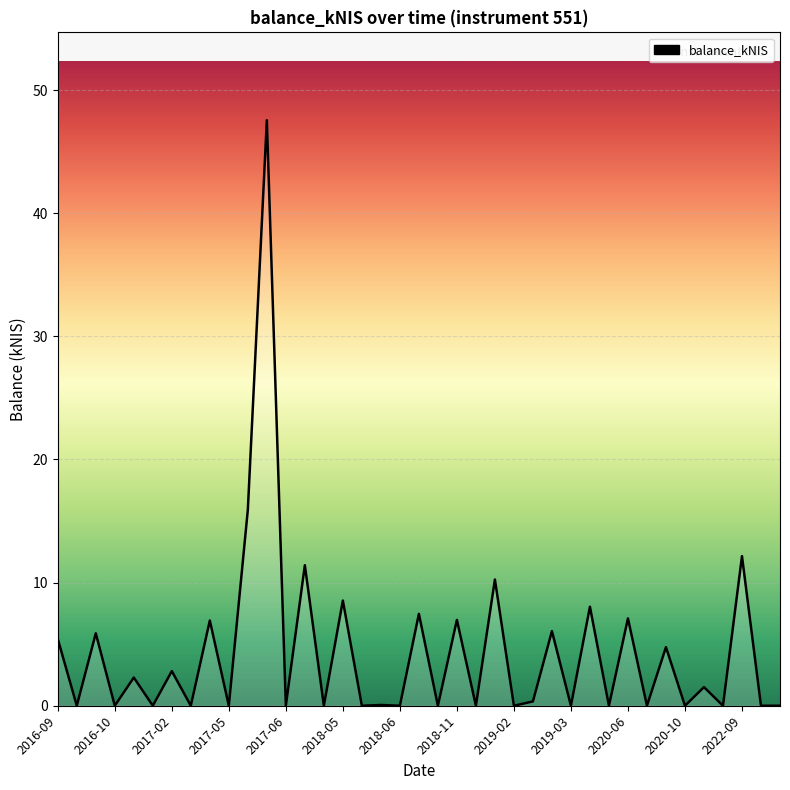

Is it true that the value at 2018-06 is 0.0?

True